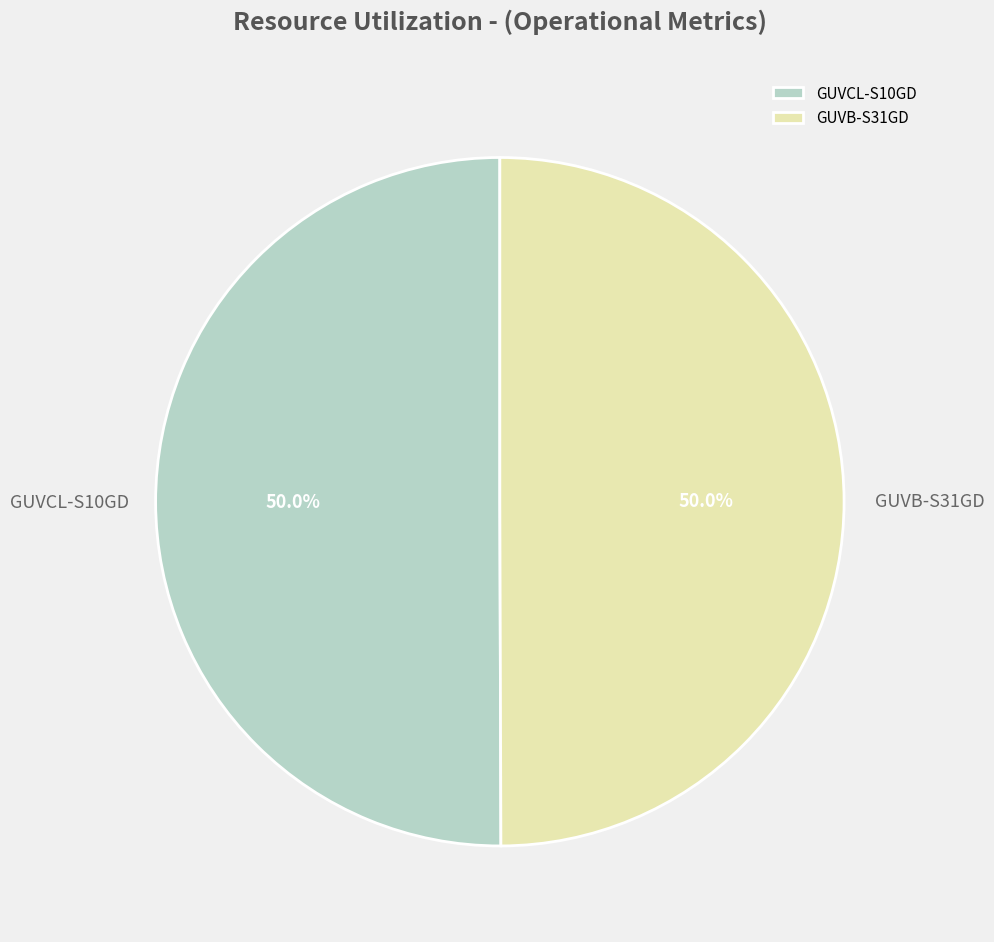

Approximately how many times larger is the value at GUVCL-S10GD compared to GUVB-S31GD?

1.0